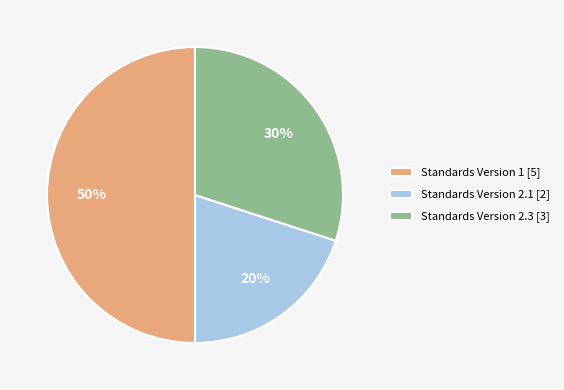

Count the number of slices in the pie.

3